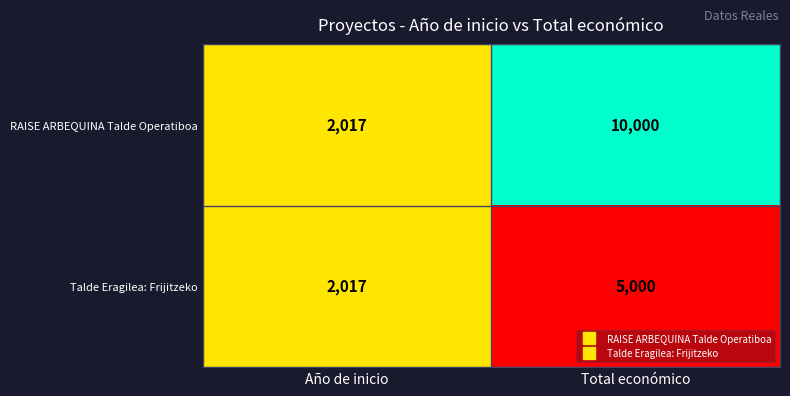

Which series has the widest spread of values?

RAISE ARBEQUINA Talde Operatiboa